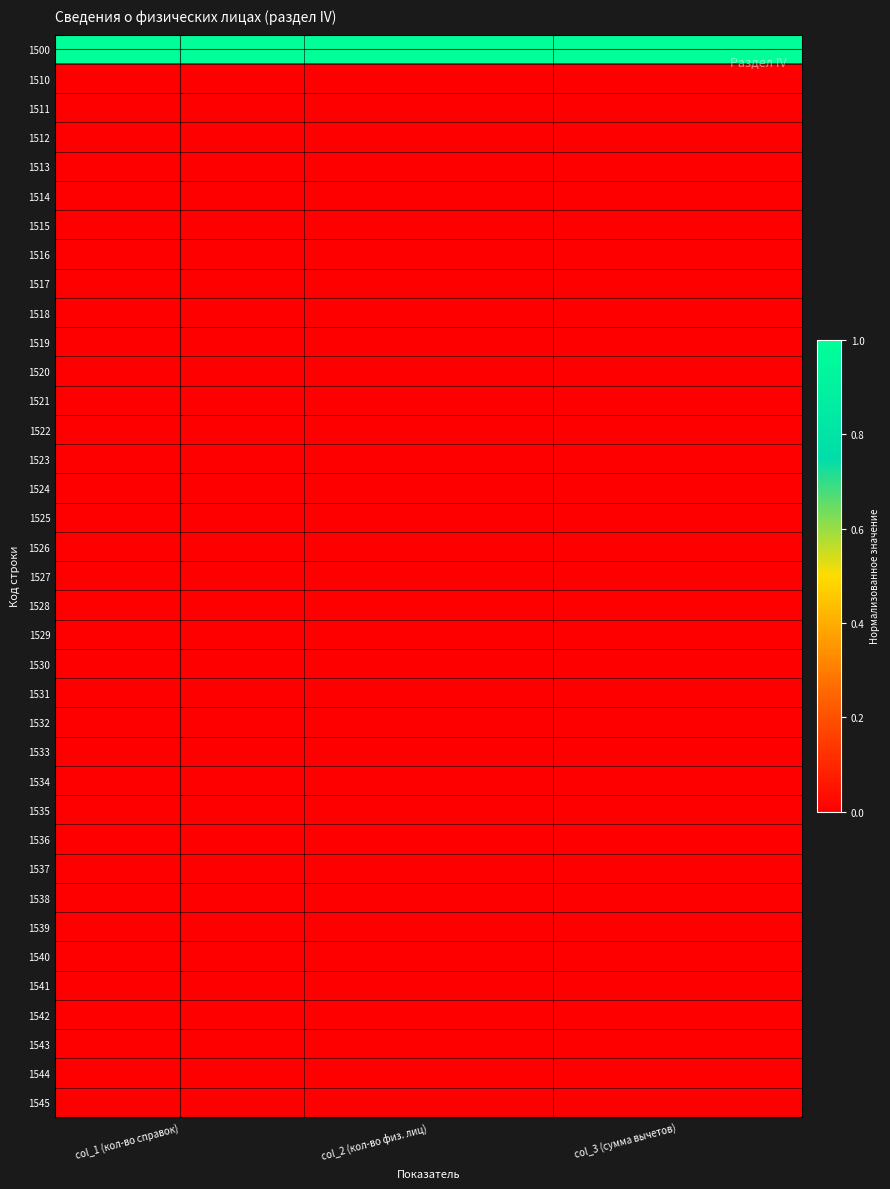

Which series has the widest spread of values?

1500